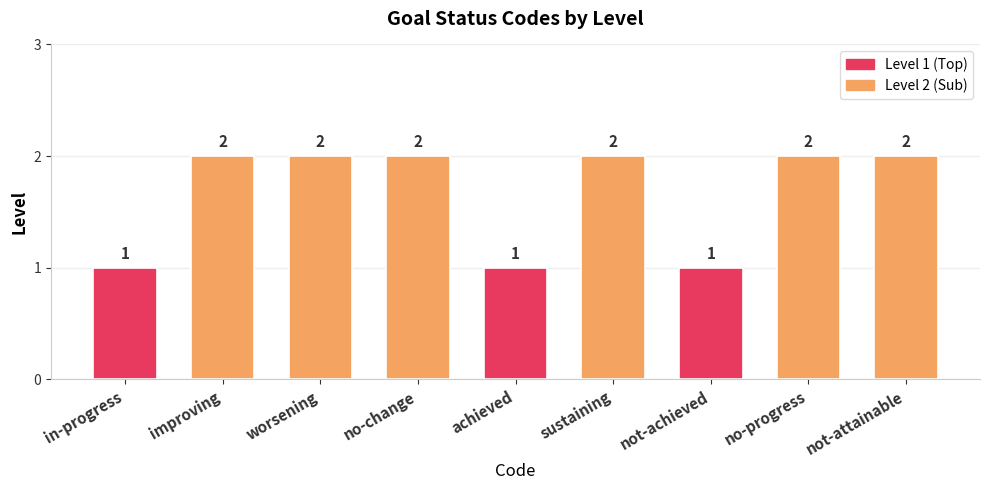

What is the value of the 6th bar from the left?

2